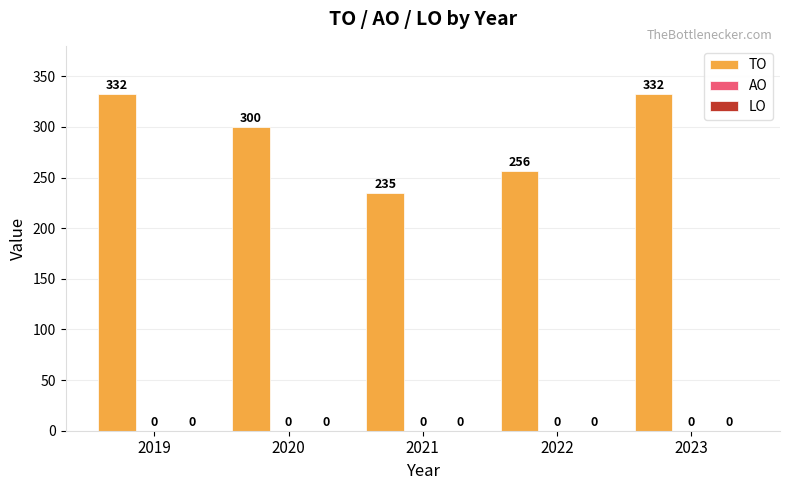

How many bars are there in total?

5